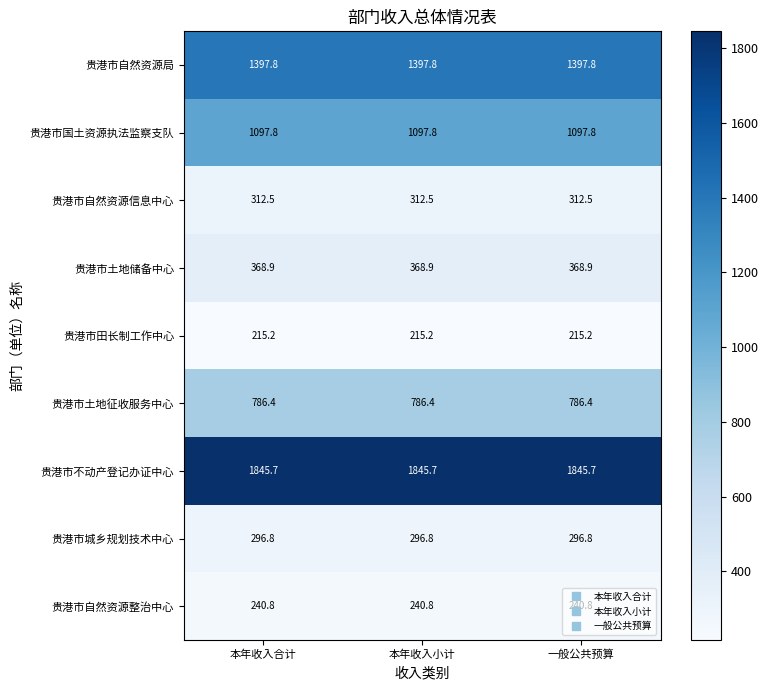

Rank the series at 一般公共预算 from highest to lowest value.

贵港市不动产登记办证中心, 贵港市自然资源局, 贵港市国土资源执法监察支队, 贵港市土地征收服务中心, 贵港市土地储备中心, 贵港市自然资源信息中心, 贵港市城乡规划技术中心, 贵港市自然资源整治中心, 贵港市田长制工作中心